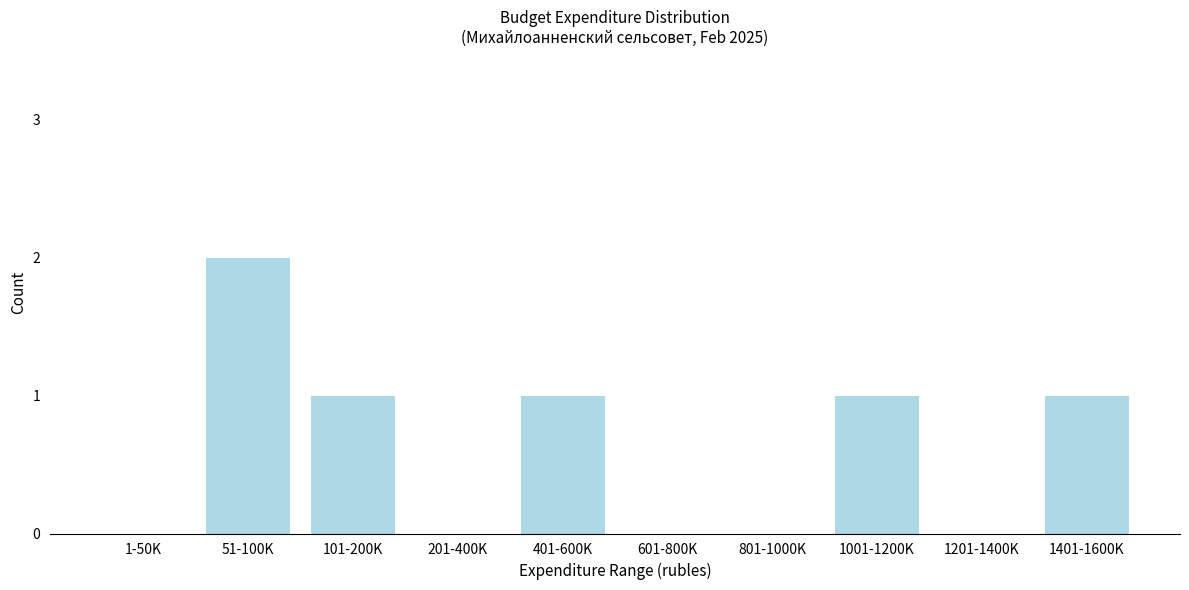

Reading left to right, transcribe all the data shown in this chart.

1-50K=0	51-100K=2	101-200K=1	201-400K=0	401-600K=1	601-800K=0	801-1000K=0	1001-1200K=1	1201-1400K=0	1401-1600K=1